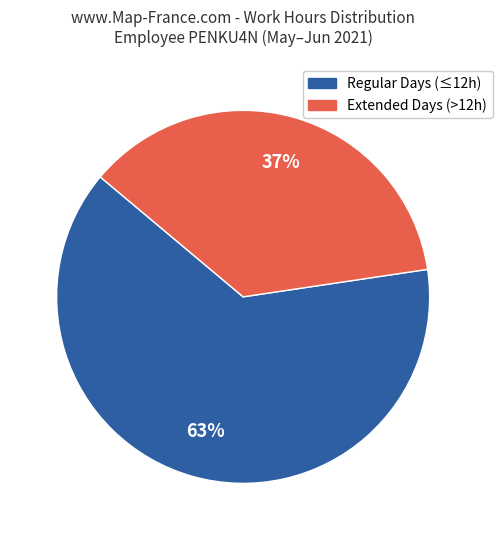

What percentage is the Regular Days (≤12h) slice, to the nearest percent?

63%